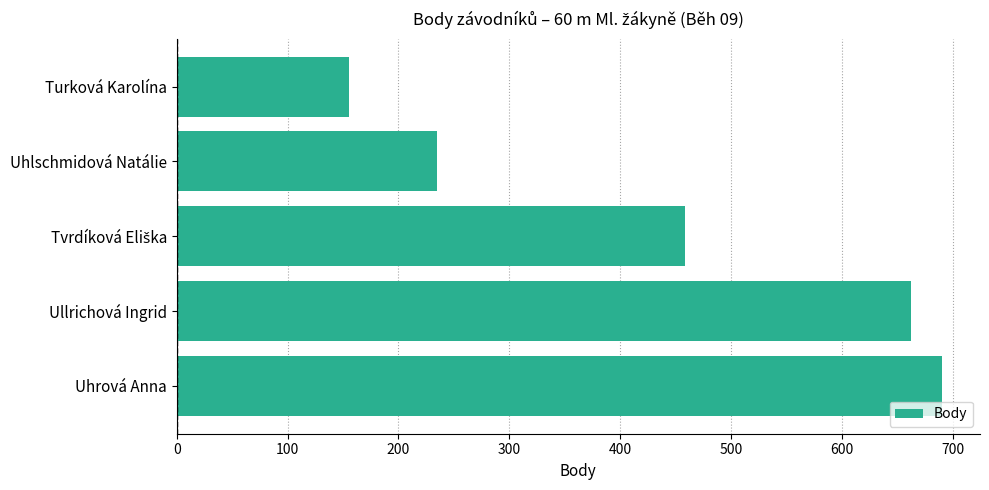

What is the difference between the maximum and second lowest values?

455